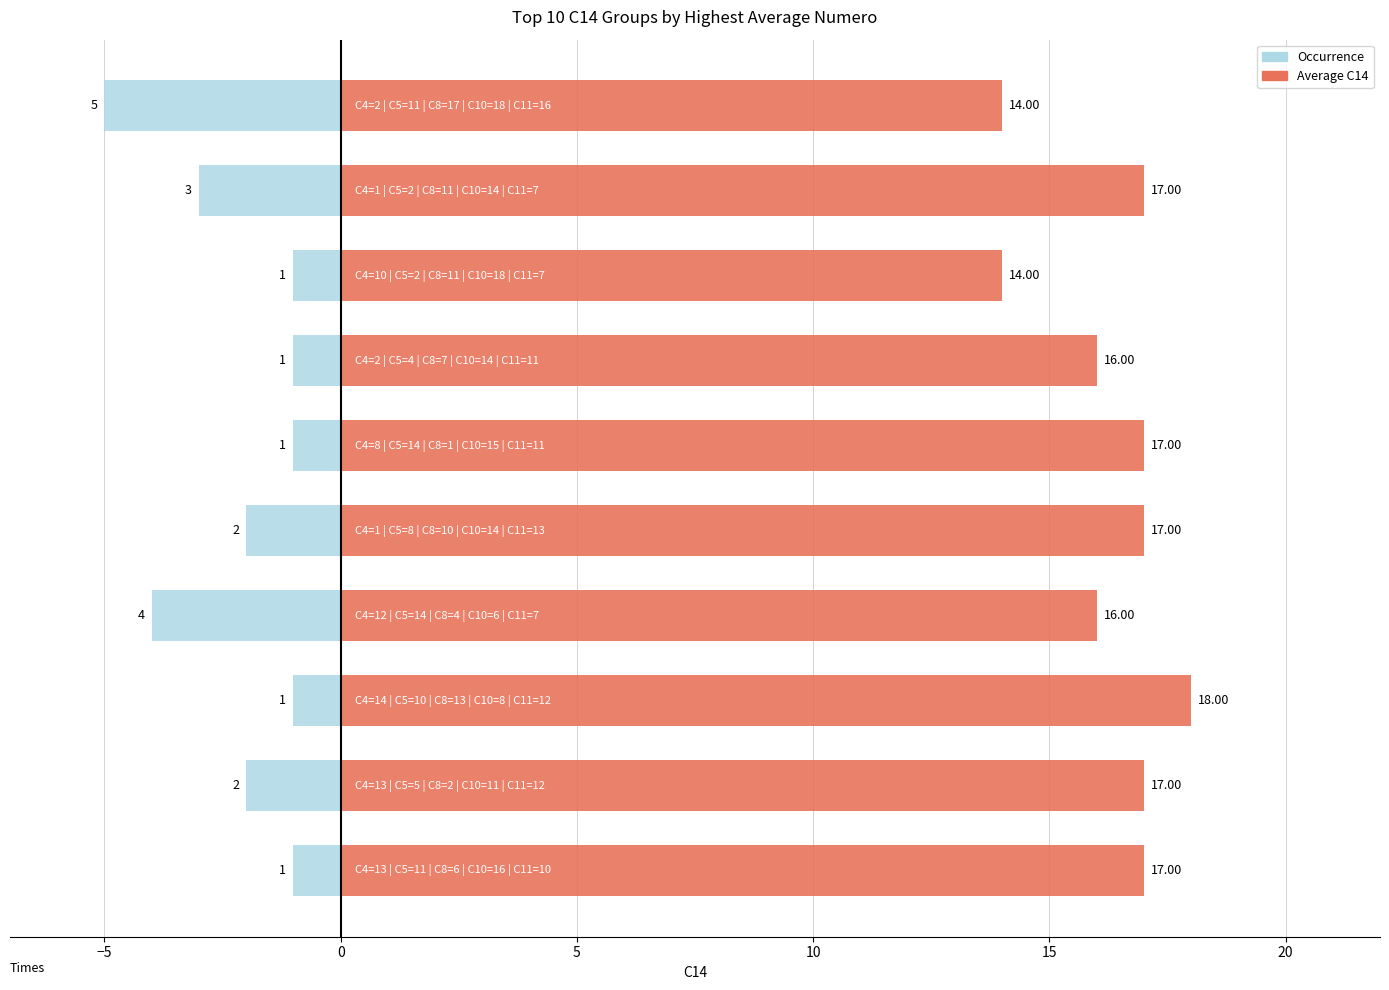

What are all the series names shown in the legend?

Occurrence, Average C14